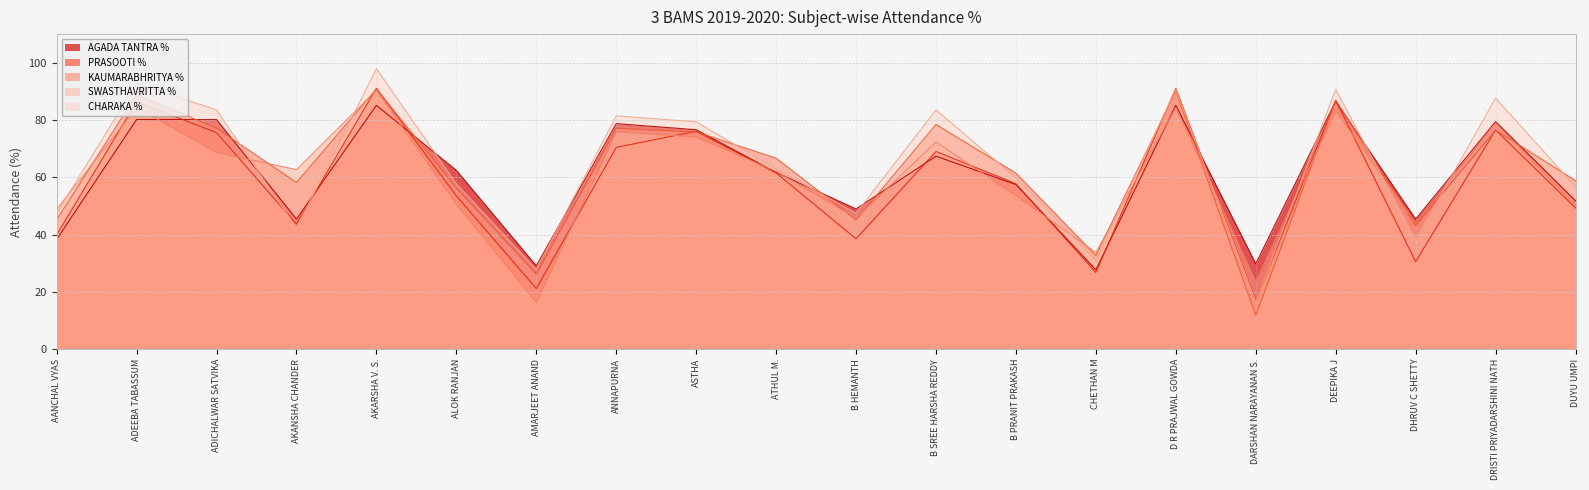

Where is the first local minimum for PRASOOTI %?

AKANSHA CHANDER